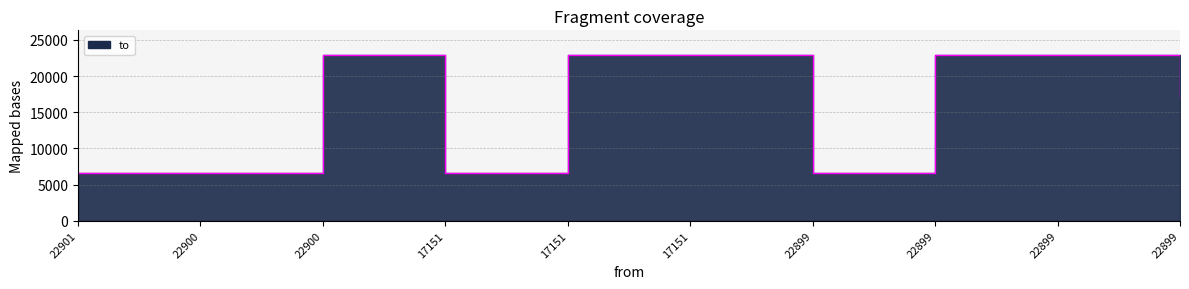

What is the approximate value at 22901?

6536